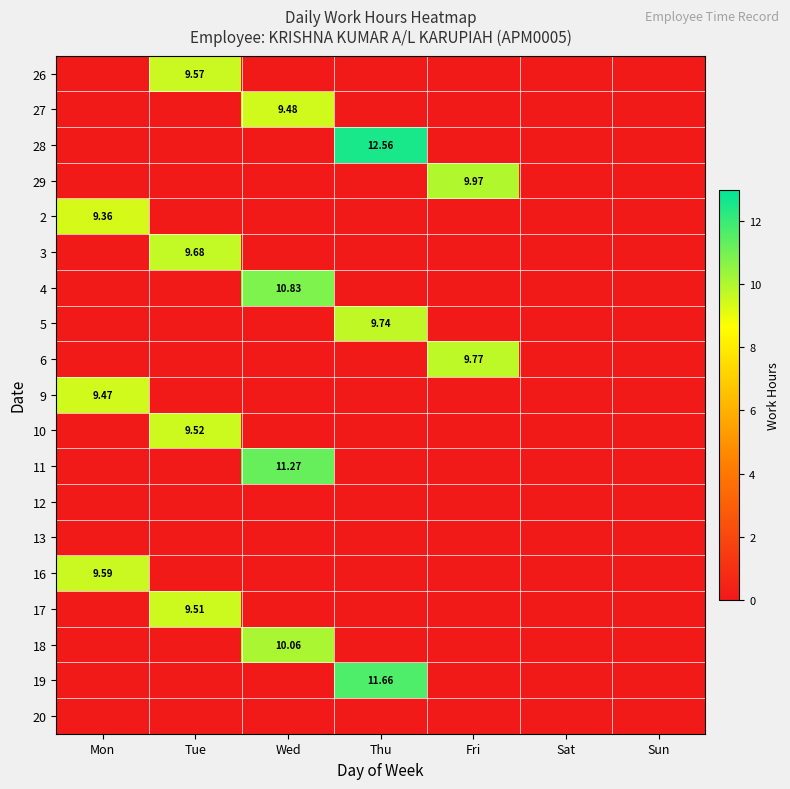

What is the sum of the 4 values at Wed and Mon?

10.8